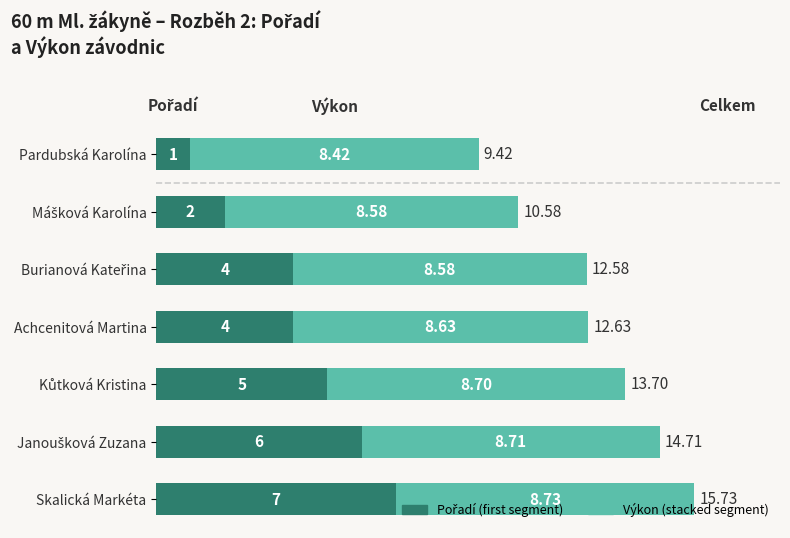

At which category is the sum across all series the highest?

Skalická Markéta